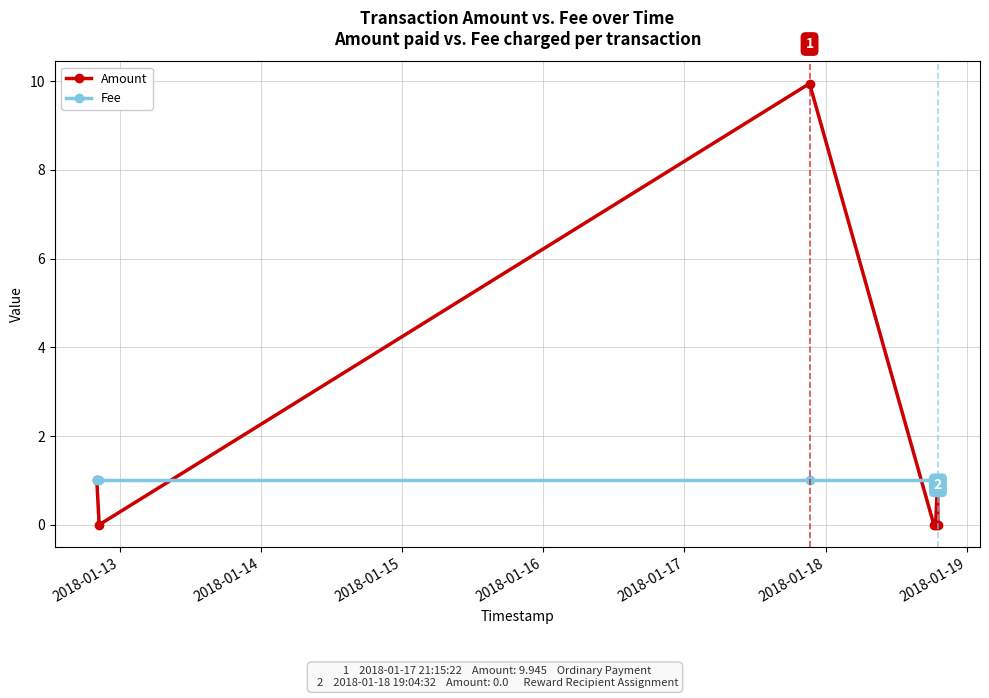

Which series has the widest spread of values?

Amount